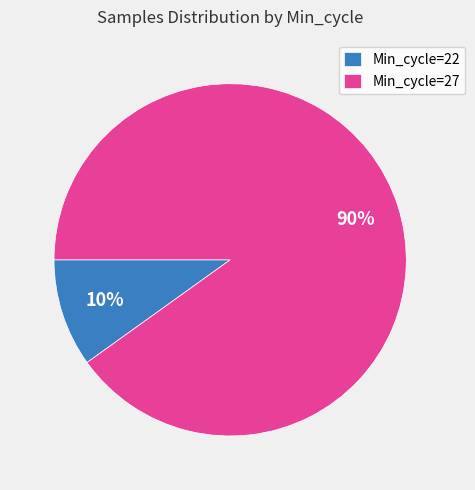

Which category has the smallest portion of the pie?

Min_cycle=22